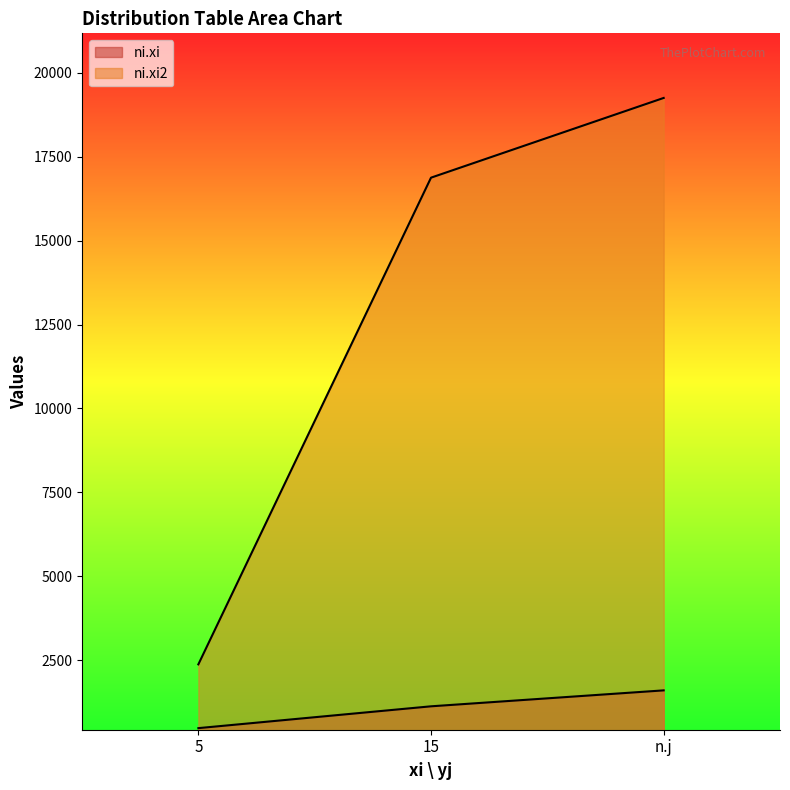

List the labels in order of ni.xi2 value, smallest first.

5, 15, n.j